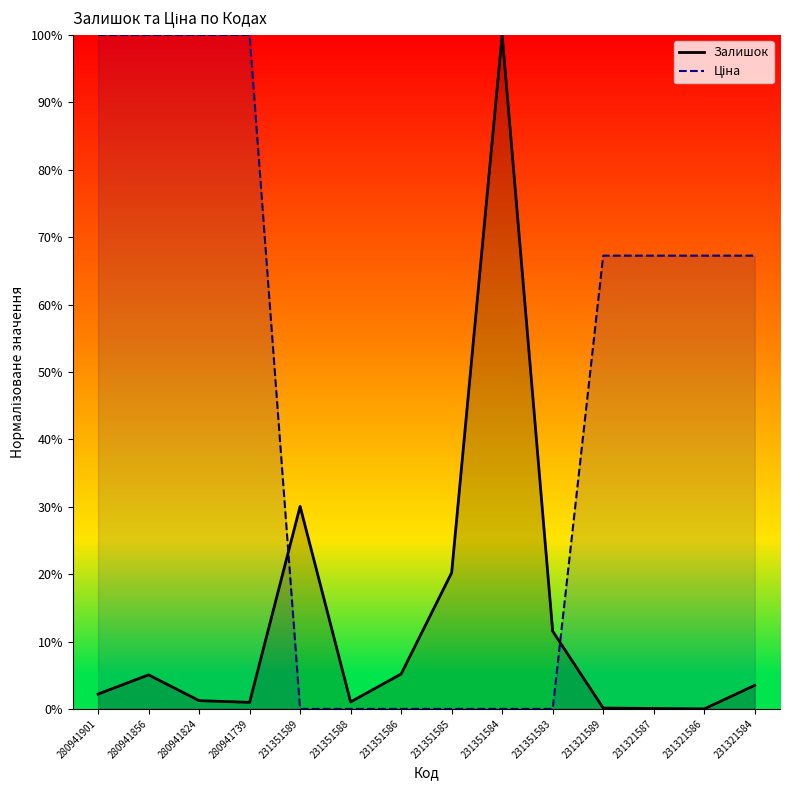

What is the difference between the second highest and minimum values in the Ціна series?

100.0